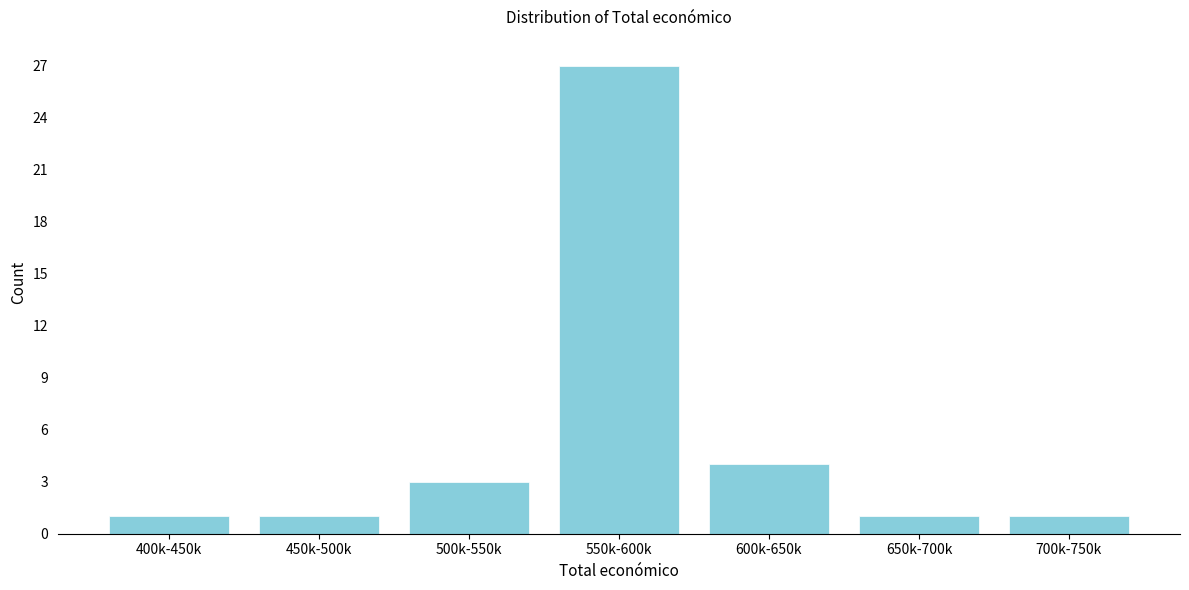

Reading right to left, list all the values displayed in this chart.

700k-750k=1	650k-700k=1	600k-650k=4	550k-600k=27	500k-550k=3	450k-500k=1	400k-450k=1